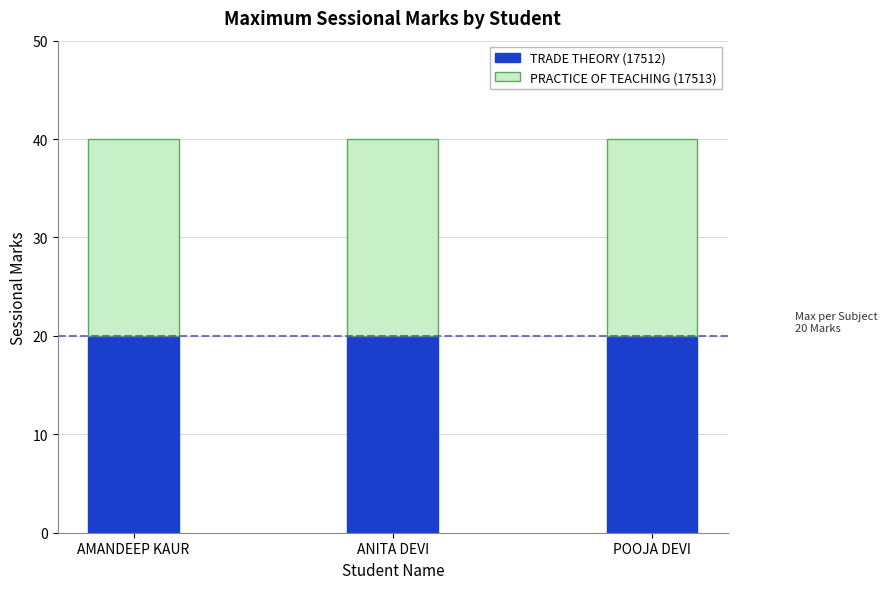

How many bars are there in each group?

2